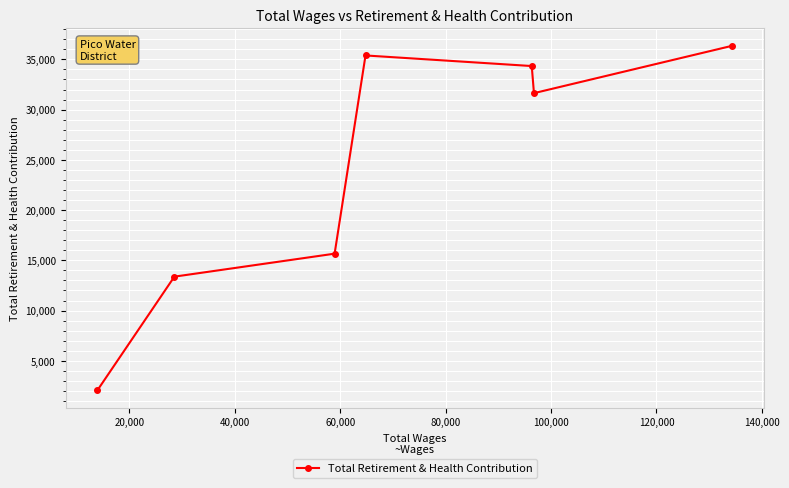

What is the maximum value shown in the chart?

36358